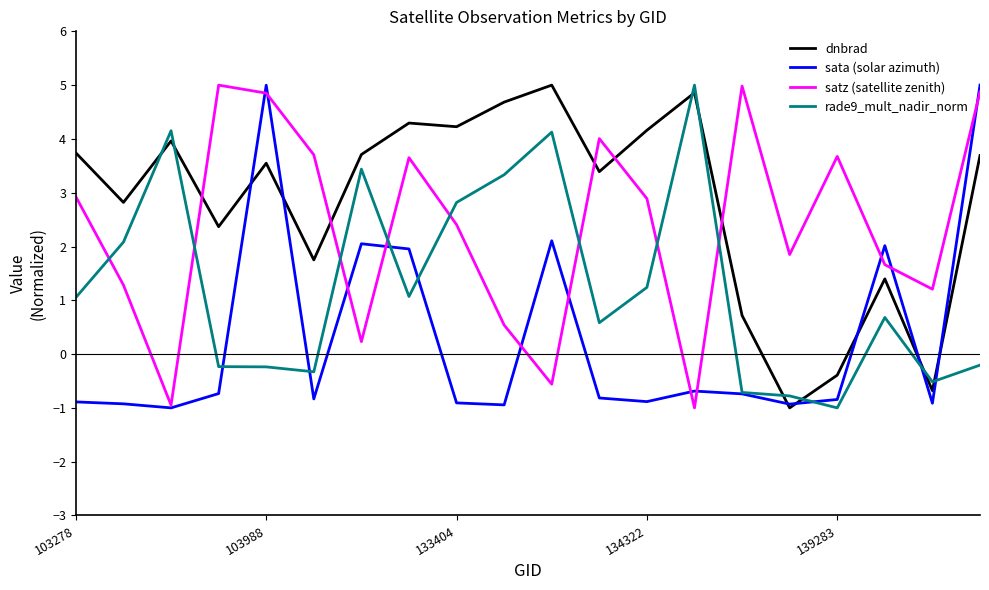

After their last crossing, which series has the higher values: rade9_mult_nadir_norm or dnbrad?

dnbrad